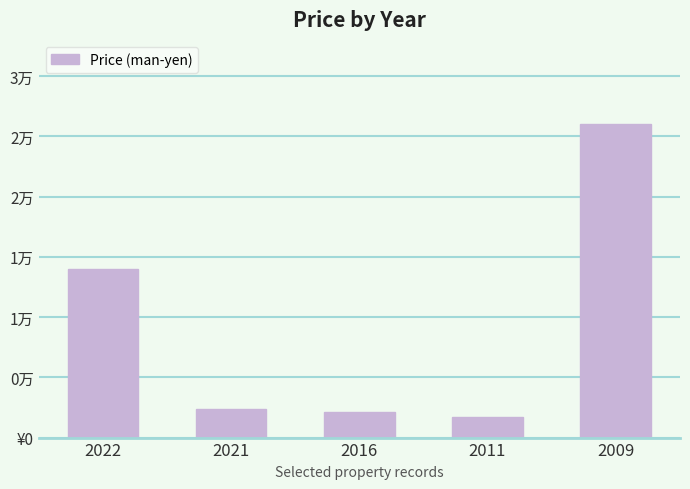

Which has a higher value, 2016 or 2021?

2021